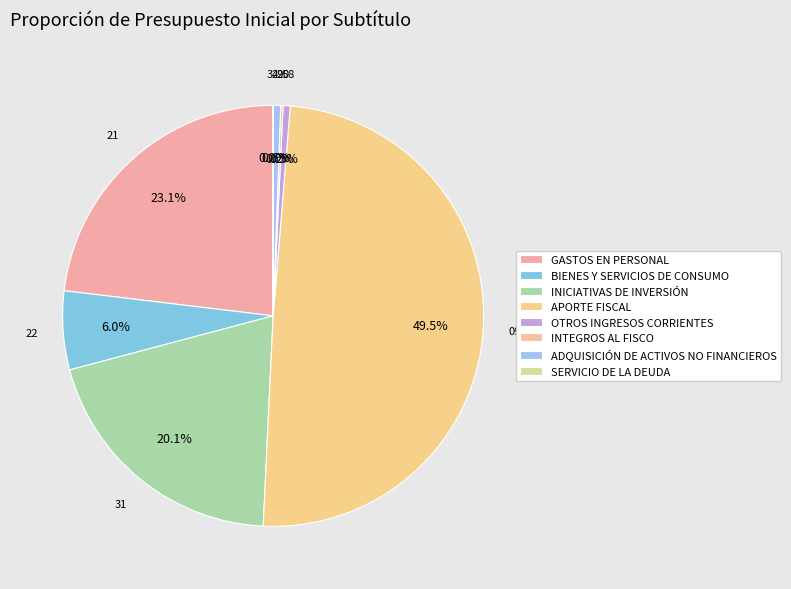

Approximately how many times larger is the value at BIENES Y SERVICIOS DE CONSUMO compared to SERVICIO DE LA DEUDA?

610.4